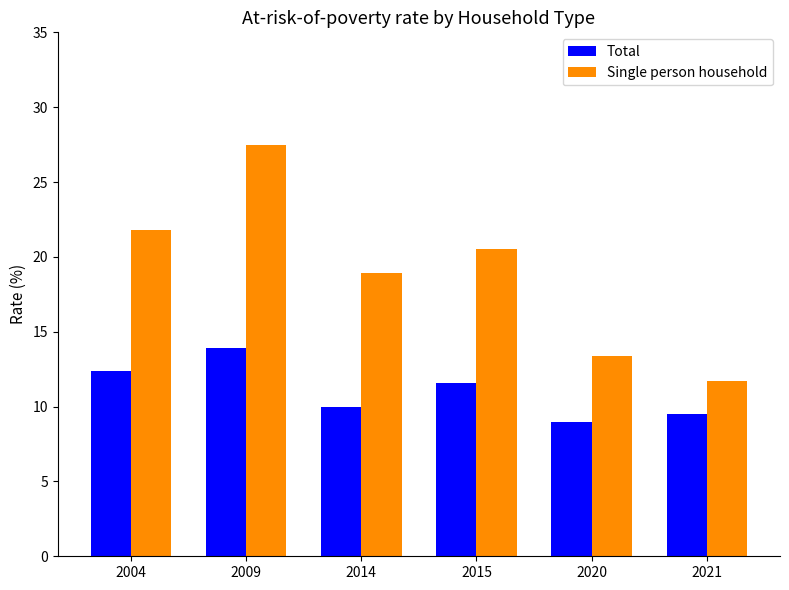

How many values in the Total series are below 11?

3